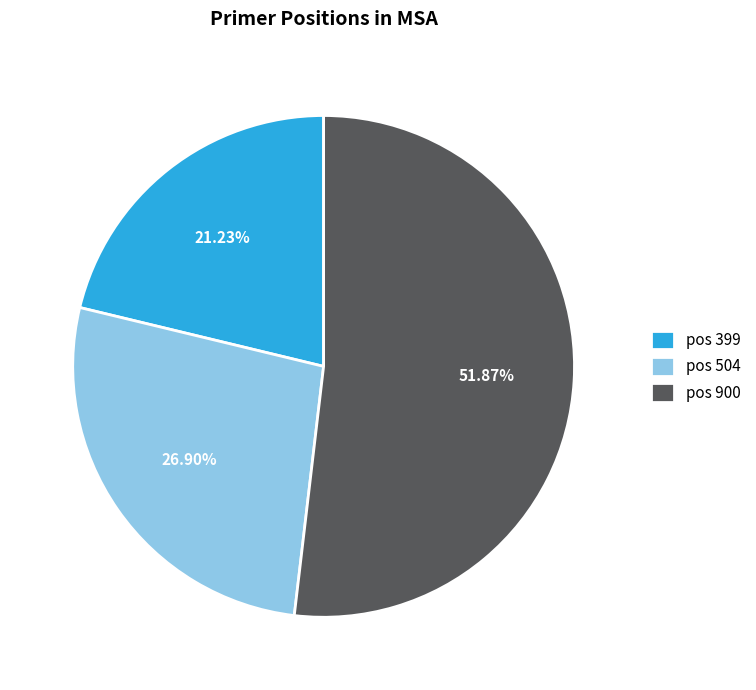

Count the number of slices in the pie.

3